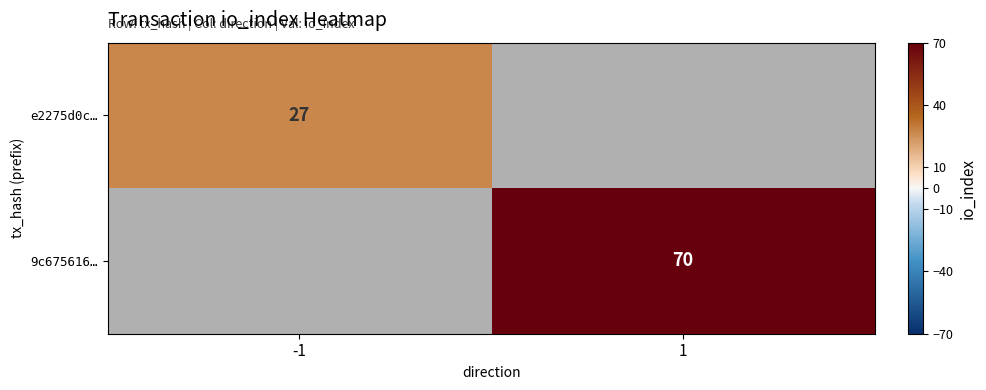

The 9c675616… series shows 70 at 1. True or false?

True